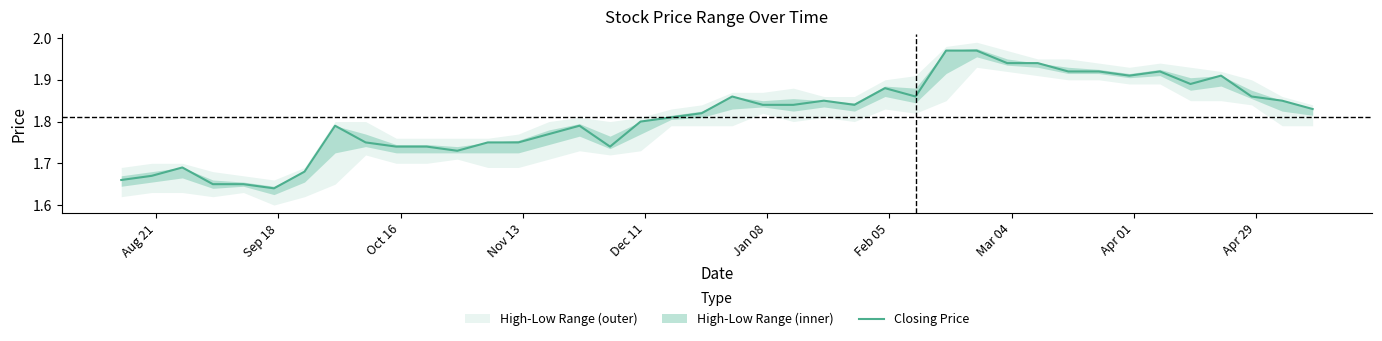

Is this an area chart (filled region under the line)?

No